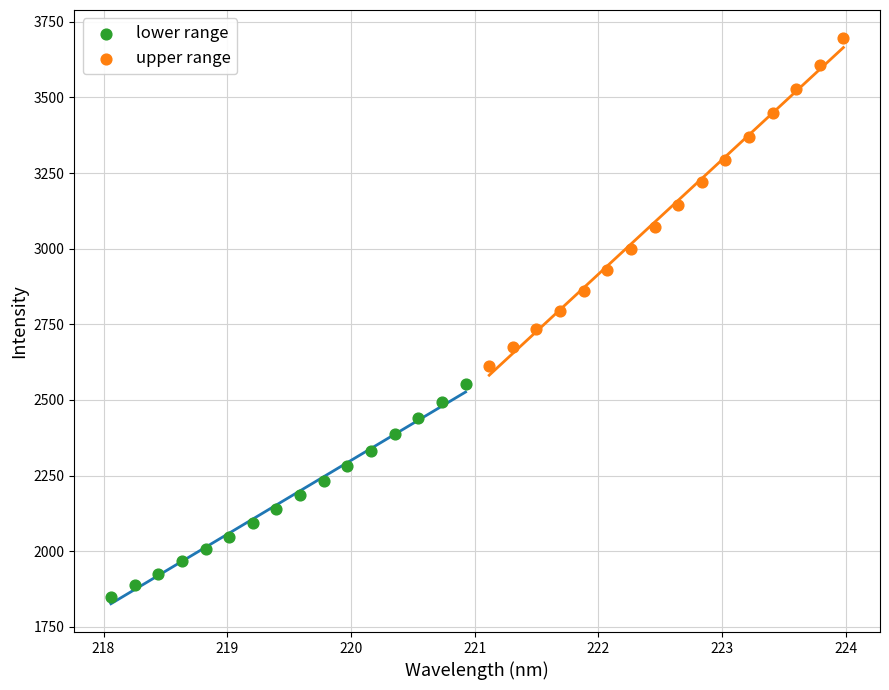

Which series contains the highest Y value?

upper range